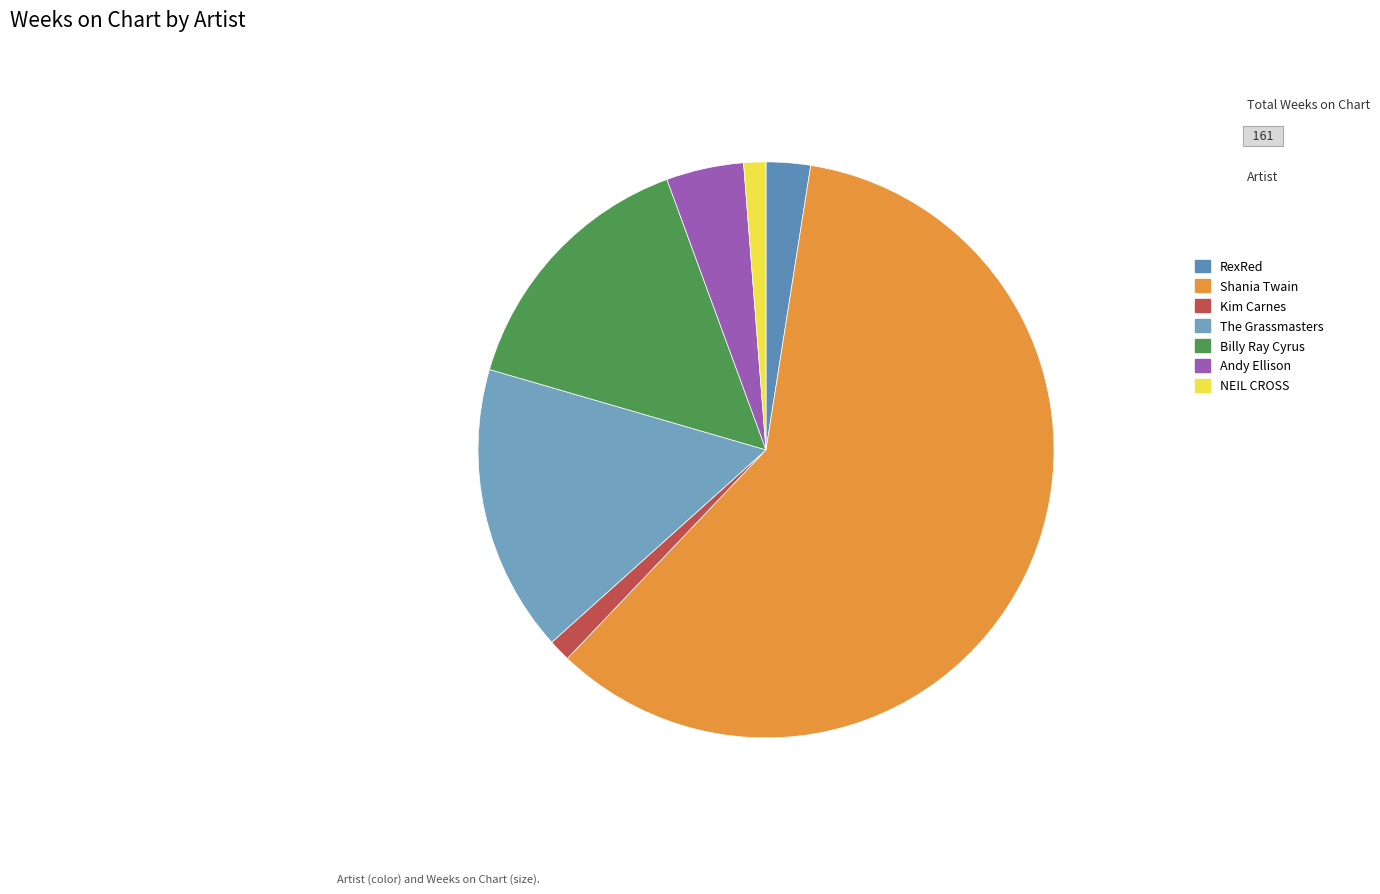

Rank the categories by value from lowest to highest.

Kim Carnes - Bette Davis Eyes, NEIL CROSS - Good Old Country Barn Dance, RexRed - Everybody Needs Somebody to Love, Andy Ellison - Beneath the Willow, Billy Ray Cyrus - Achy Breaky Heart, The Grassmasters - Janie's Got a Gun, Shania Twain - Man! I Feel Like a Woman!